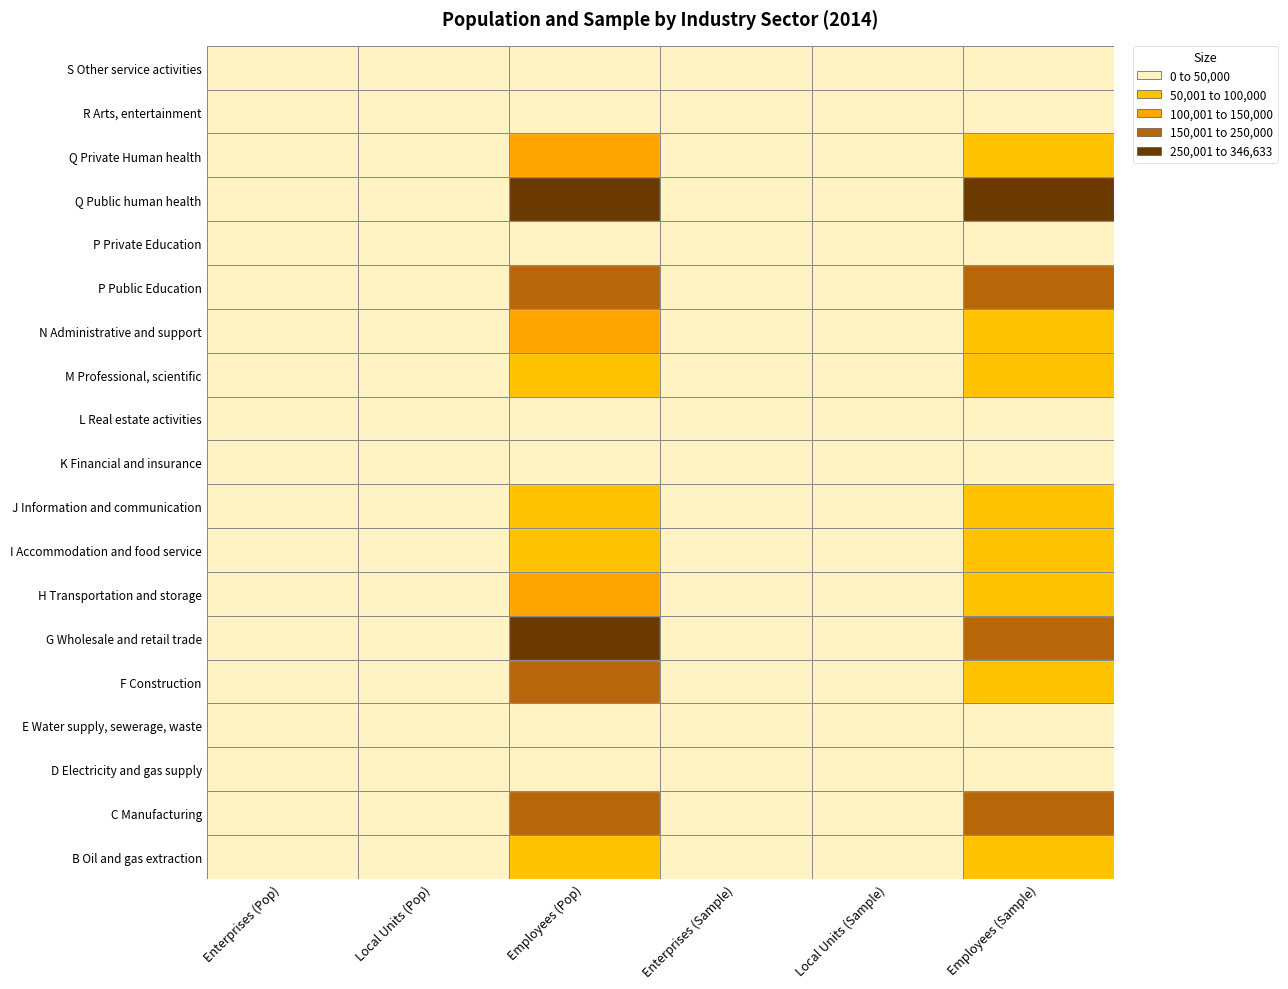

How many data points in Employees (Pop) are above 88310?

9